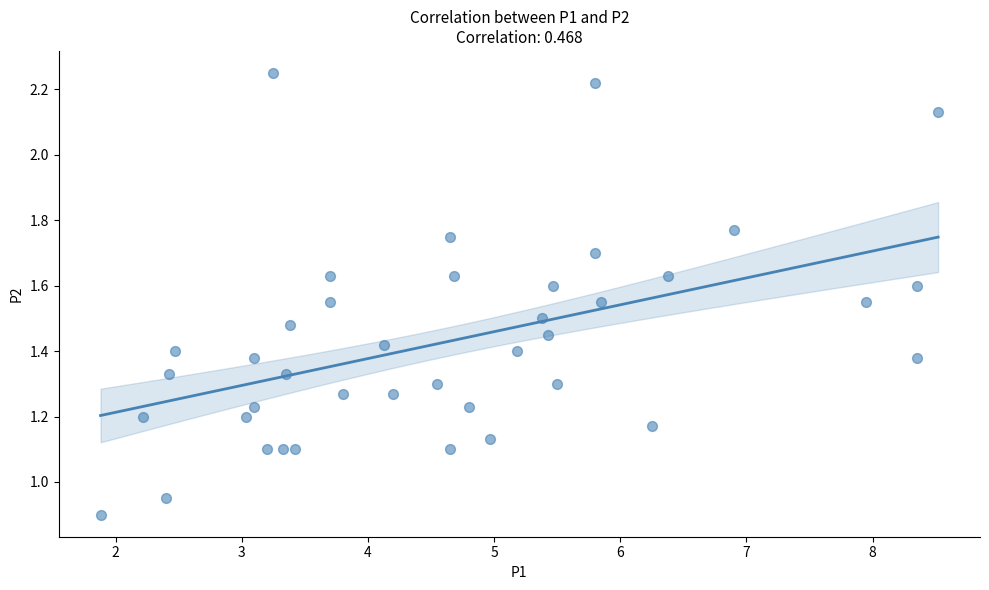

What is the range of X values (max minus min)?

6.6